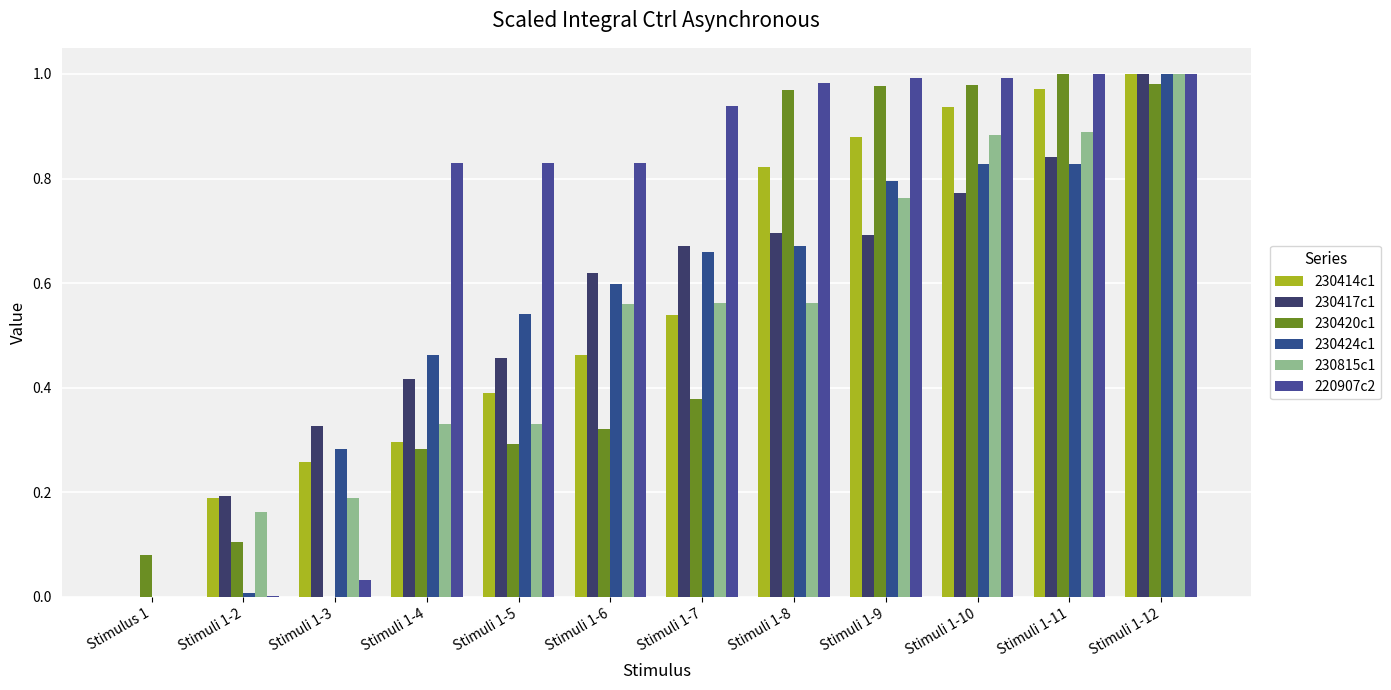

Are the bars horizontal?

No